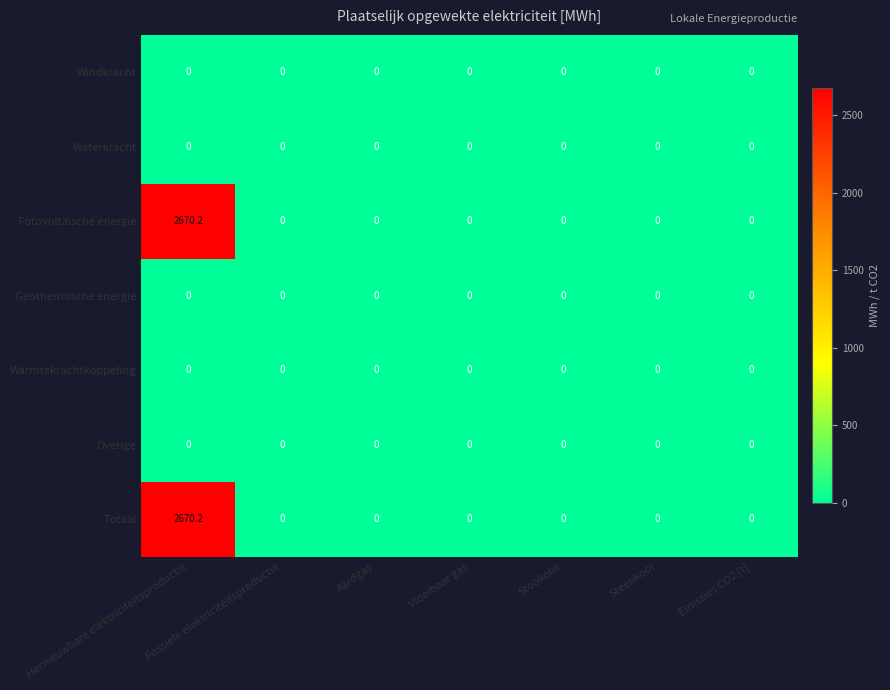

The Fotovoltaïsche energie series shows 1086.6 at Fossiele elektriciteitsproductie. True or false?

False